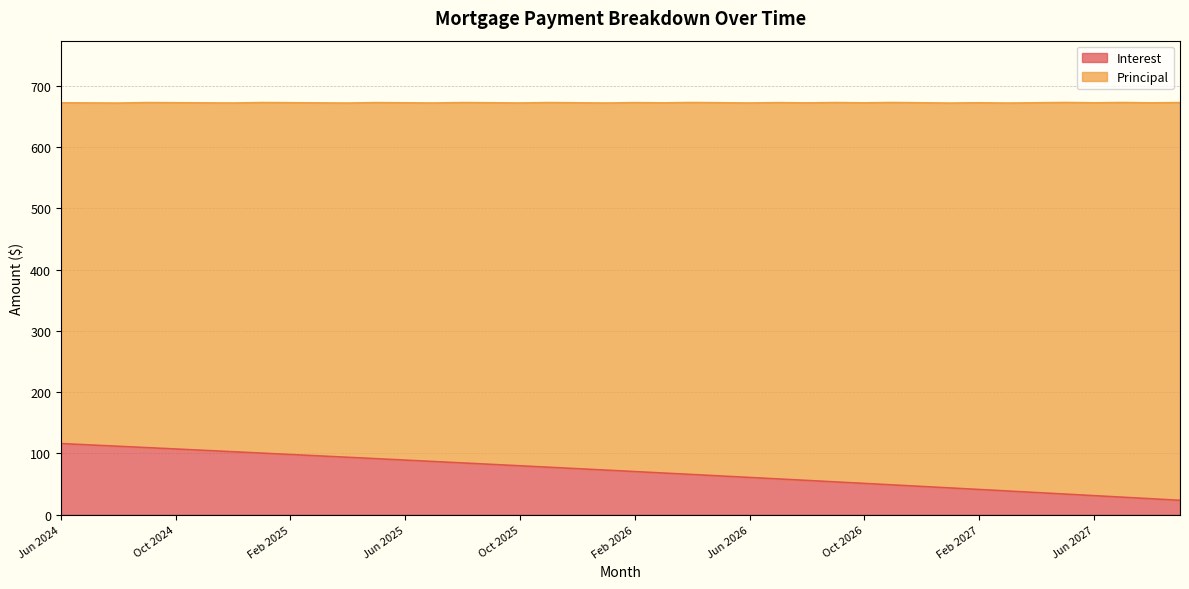

Rank the categories by value from lowest to highest.

Sep 2027, Aug 2027, Jul 2027, Jun 2027, May 2027, Apr 2027, Mar 2027, Feb 2027, Jan 2027, Dec 2026, Nov 2026, Oct 2026, Sep 2026, Aug 2026, Jul 2026, Jun 2026, May 2026, Apr 2026, Mar 2026, Feb 2026, Jan 2026, Dec 2025, Nov 2025, Oct 2025, Sep 2025, Aug 2025, Jul 2025, Jun 2025, May 2025, Apr 2025, Mar 2025, Feb 2025, Jan 2025, Dec 2024, Nov 2024, Oct 2024, Sep 2024, Aug 2024, Jul 2024, Jun 2024